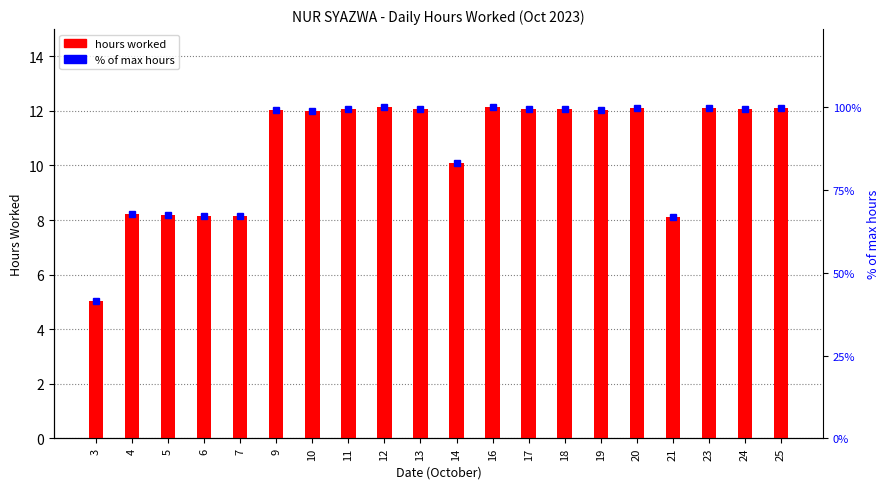

Reading left to right, what are all the values shown in this chart?

3=5.0	4=8.2	5=8.2	6=8.2	7=8.2	9=12.0	10=12.0	11=12.1	12=12.1	13=12.1	14=10.1	16=12.1	17=12.1	18=12.1	19=12.1	20=12.1	21=8.1	23=12.1	24=12.1	25=12.1